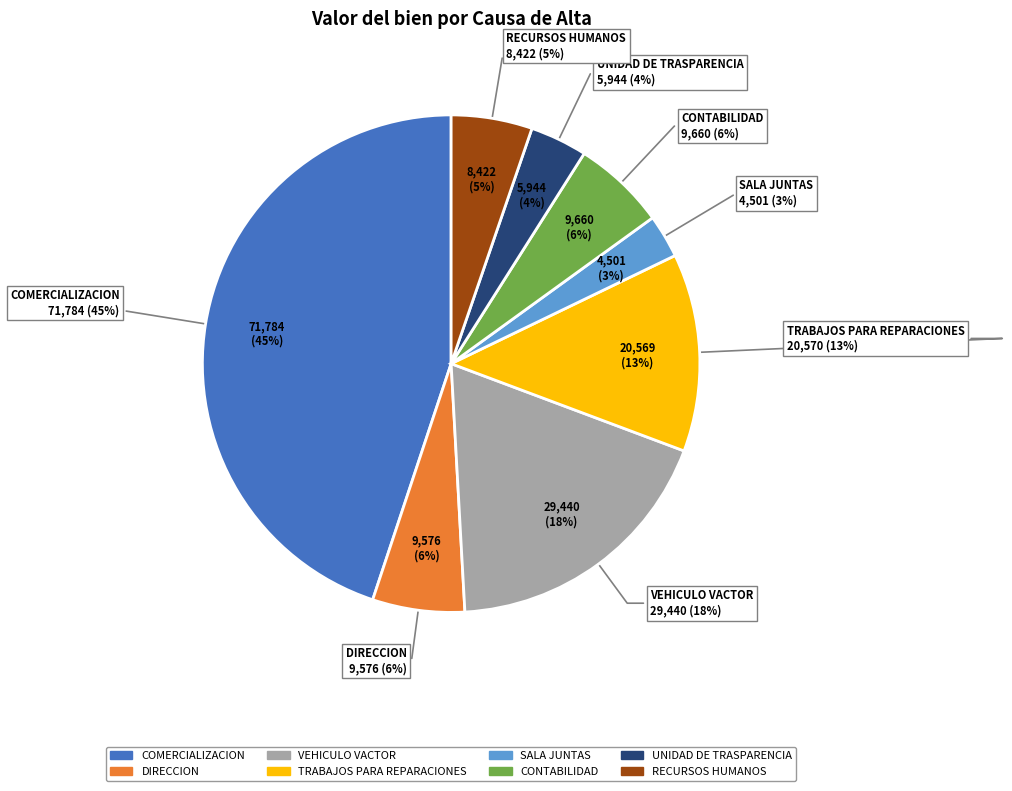

Rank the categories by value from lowest to highest.

SALA JUNTAS, UNIDAD DE TRASPARENCIA, RECURSOS HUMANOS, DIRECCION, CONTABILIDAD, TRABAJOS PARA REPARACIONES, VEHICULO VACTOR, COMERCIALIZACION